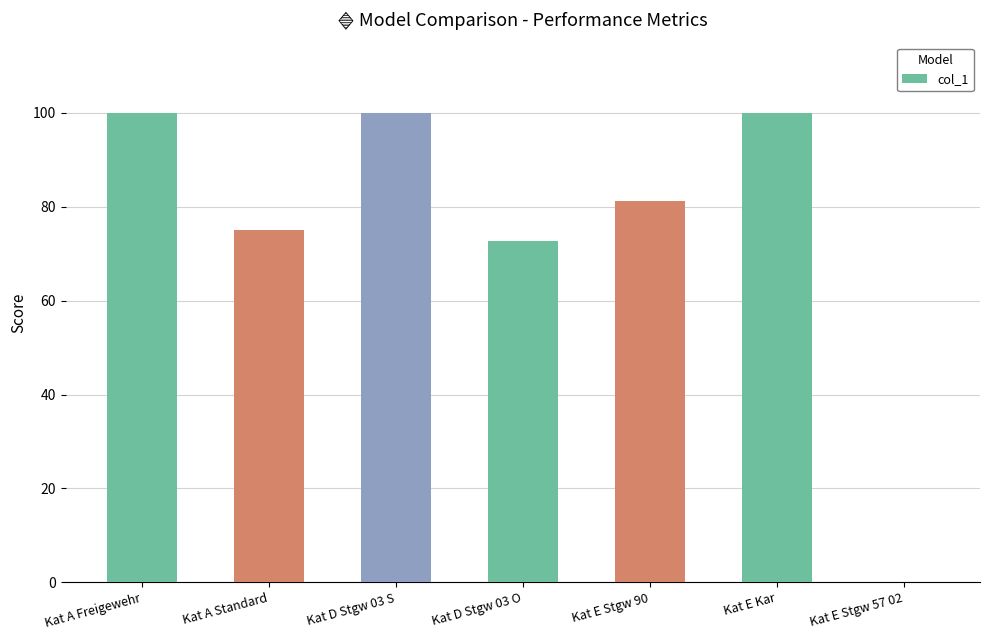

What is the change in value from Kat A Standard to Kat D Stgw 03 S?

+25.0